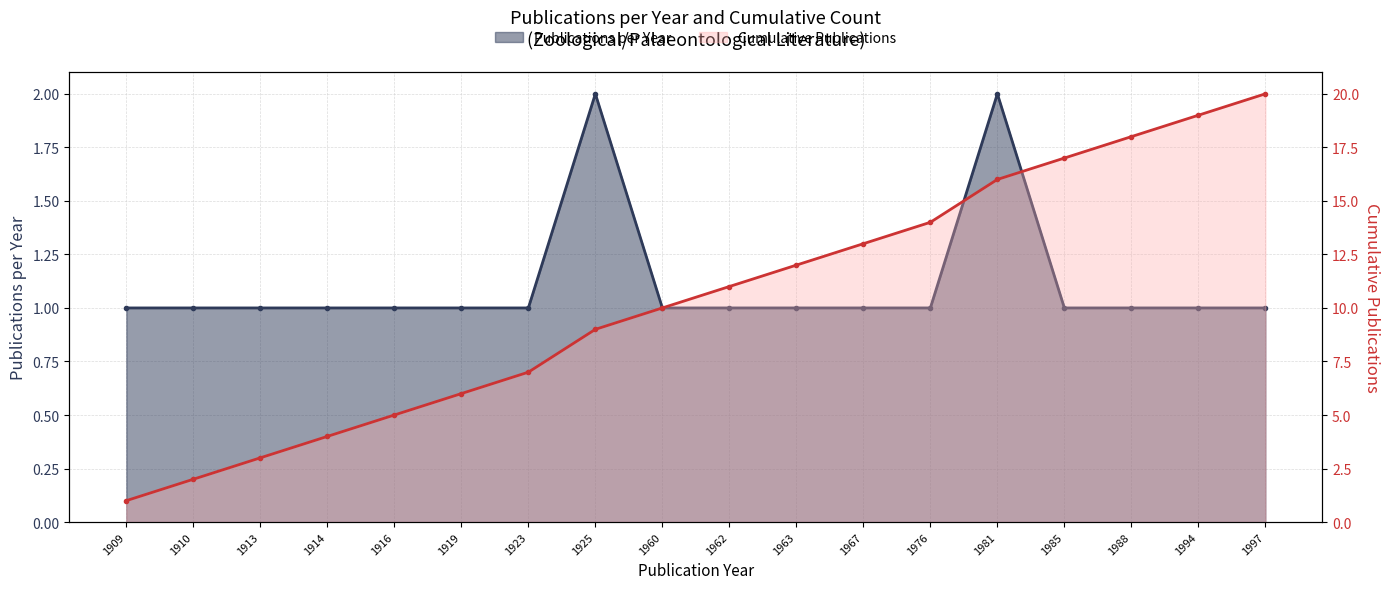

What is the difference between the second highest and minimum values in the Publications per Year series?

1